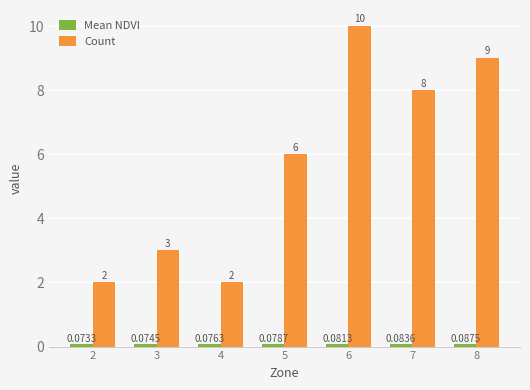

What is the difference between the maximum and minimum values in the Count series?

8.0